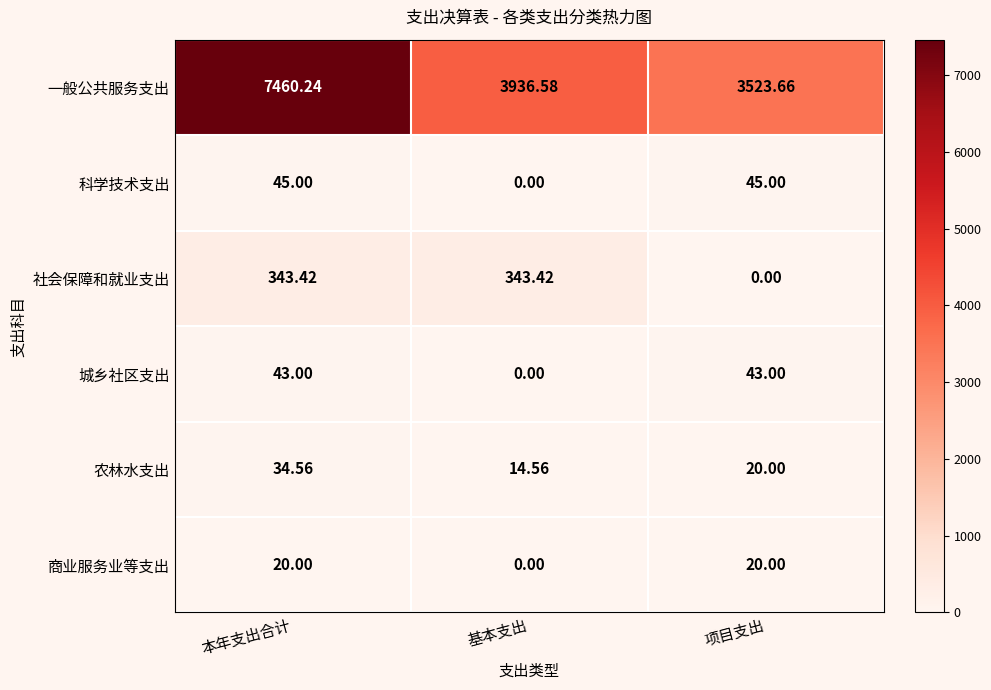

Which category has the highest value across all series?

本年支出合计